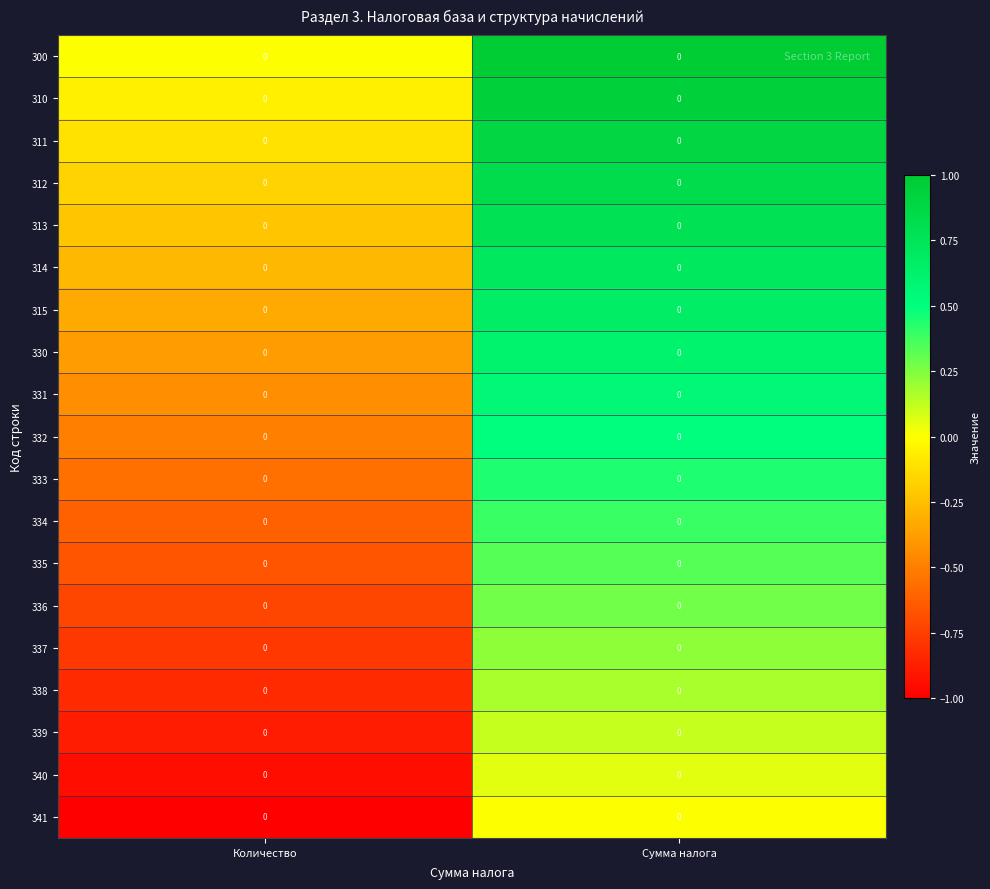

The value of 335 at Сумма налога is 0.6. True or false?

False